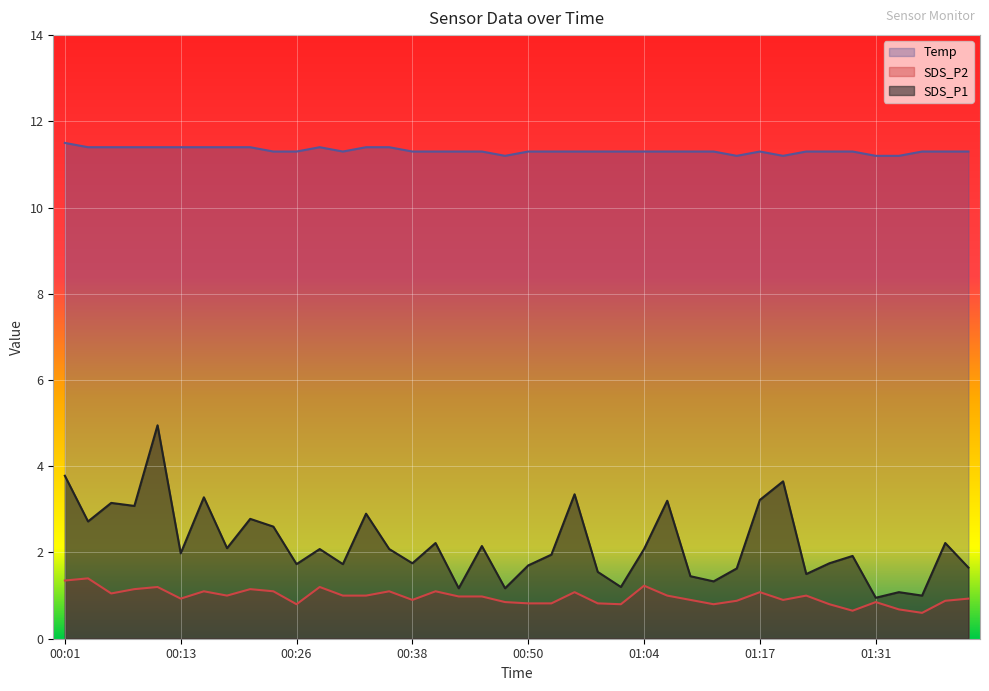

Does the chart display data point markers on the line(s)?

No